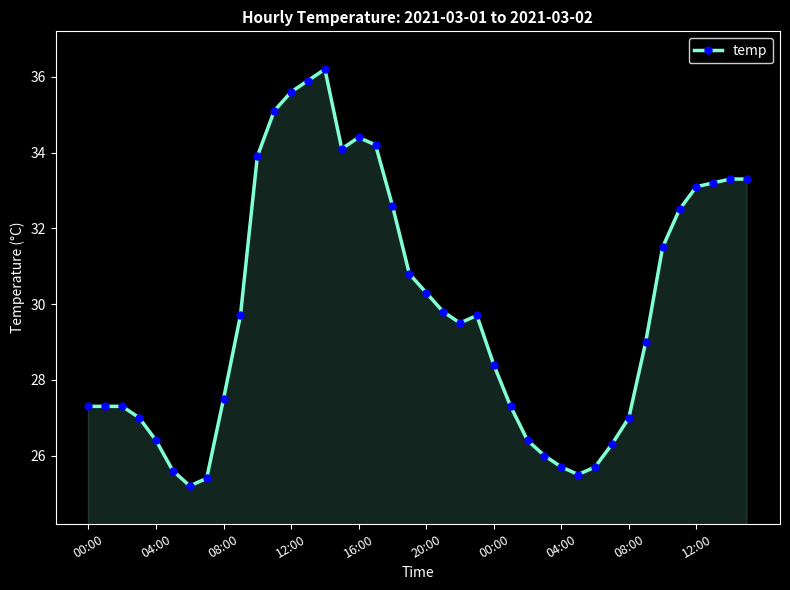

What is the maximum value shown in the chart?

36.2